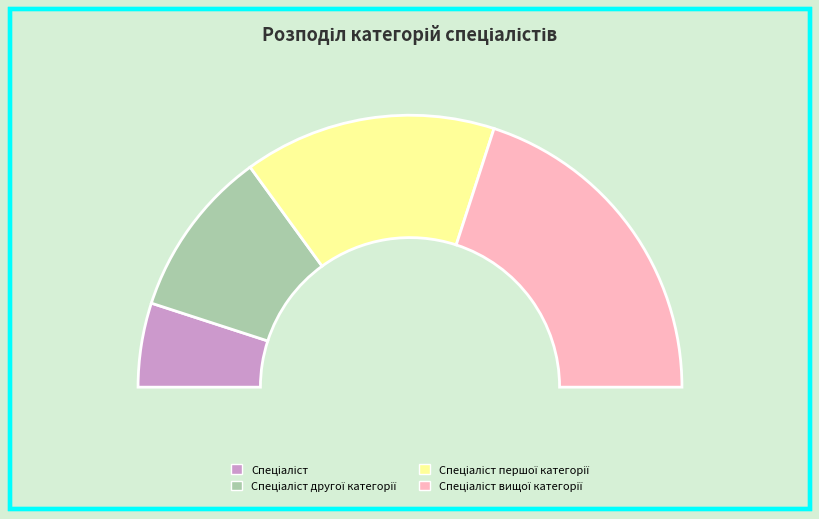

What is the smallest slice in the pie chart?

Спеціаліст